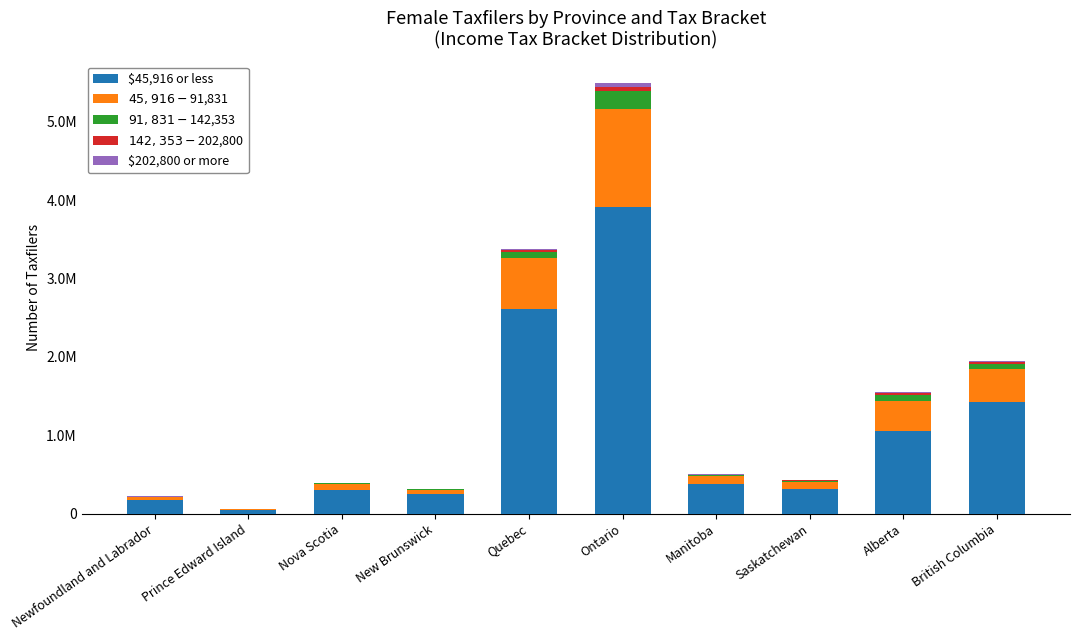

Where does the $142,353 - $202,800 series first go above 3810?

Quebec